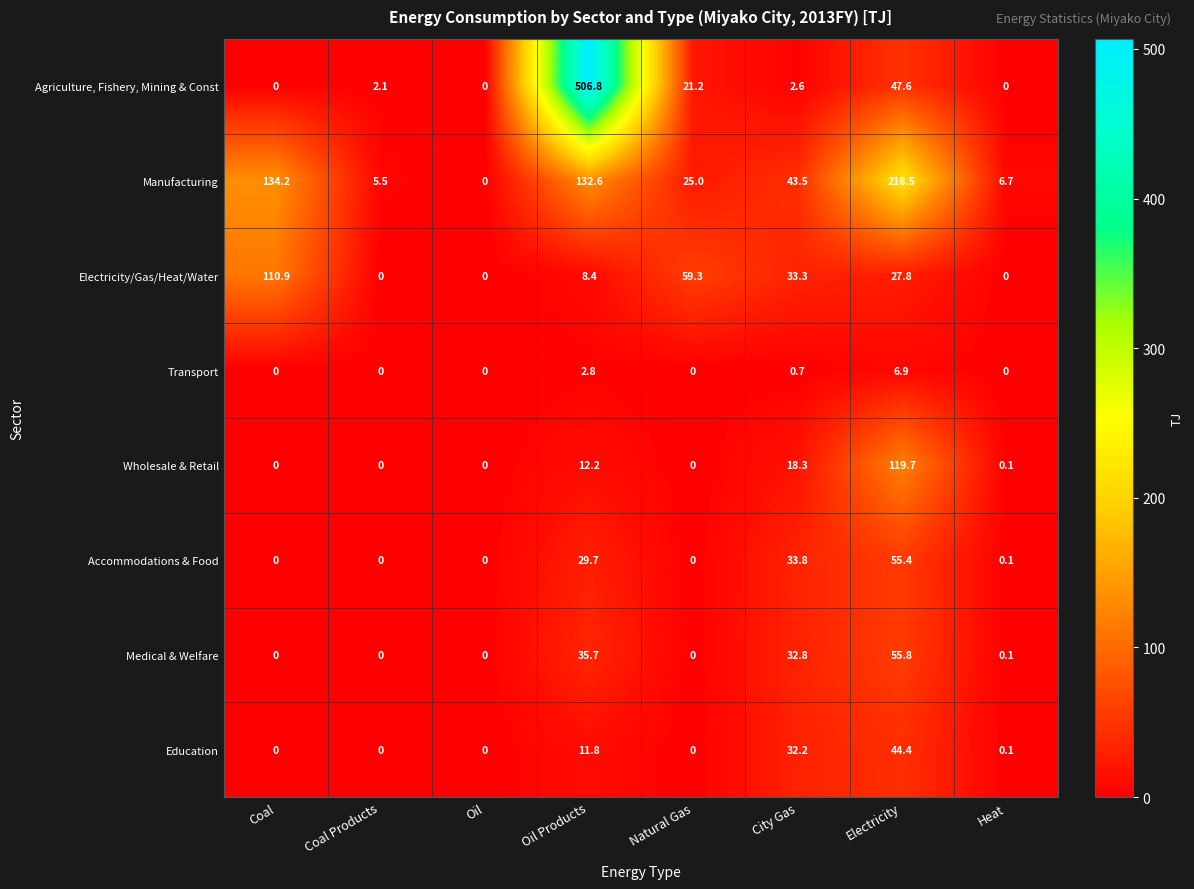

Read the Electricity/Gas/Heat/Water value at City Gas.

33.3